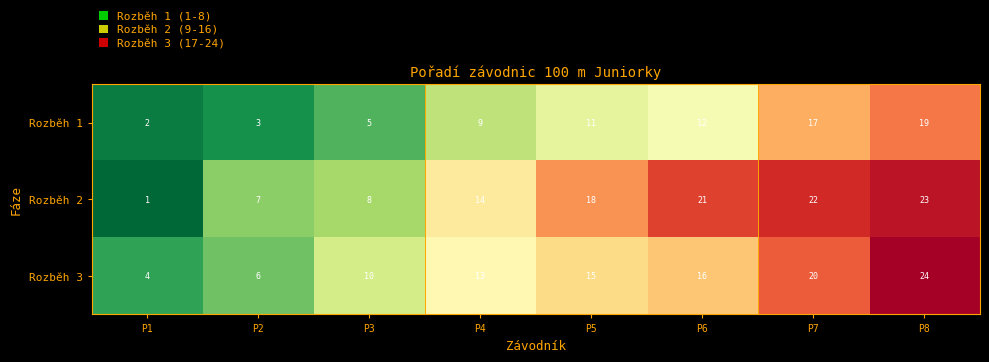

What is the total value across all series at P8?

66